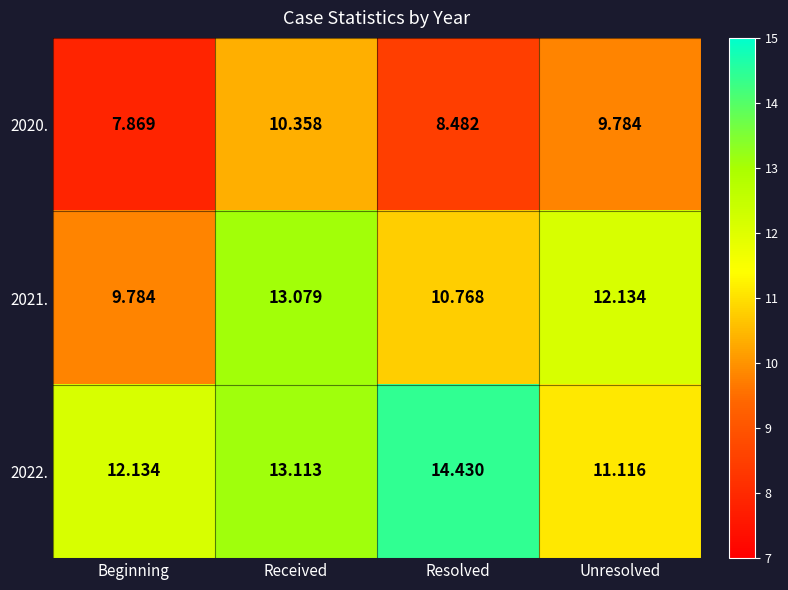

Rank the series by their average value, from lowest to highest.

2020., 2021., 2022.